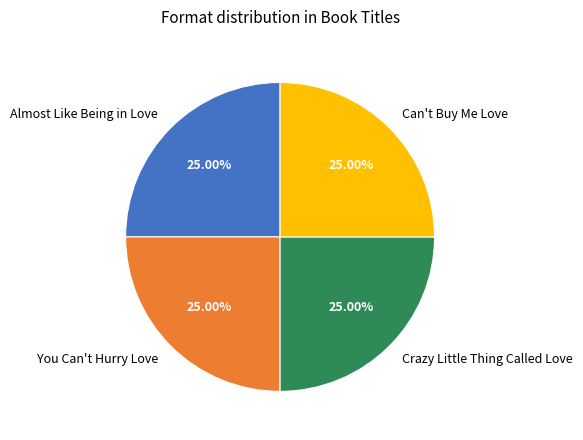

How many slices are in this pie chart?

4